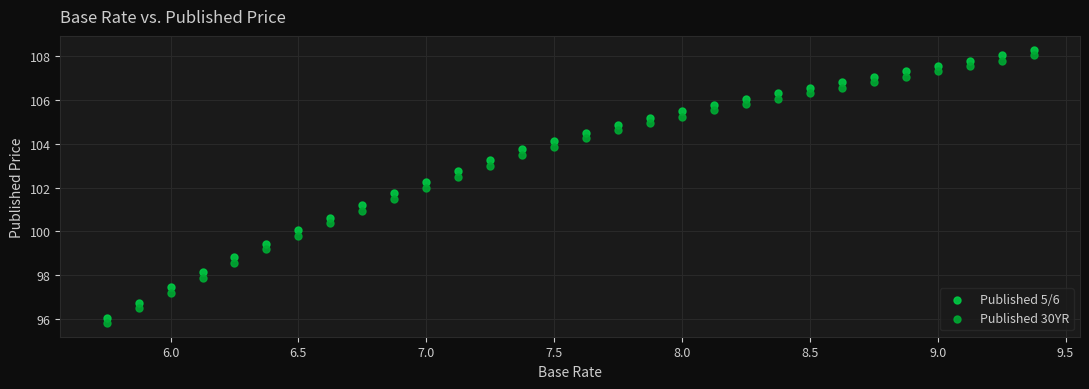

Across all data points, what is the range of X values (max minus min)?

3.6